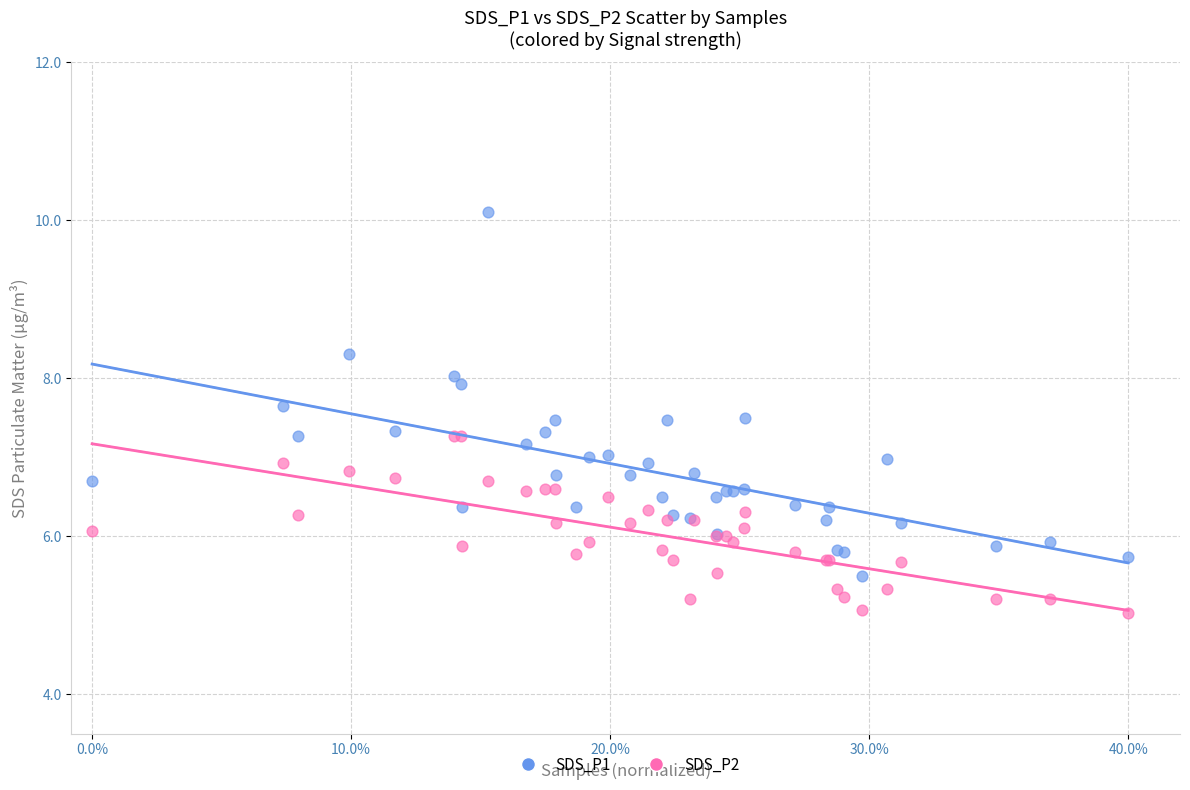

Which series contains the lowest Y value?

SDS_P2